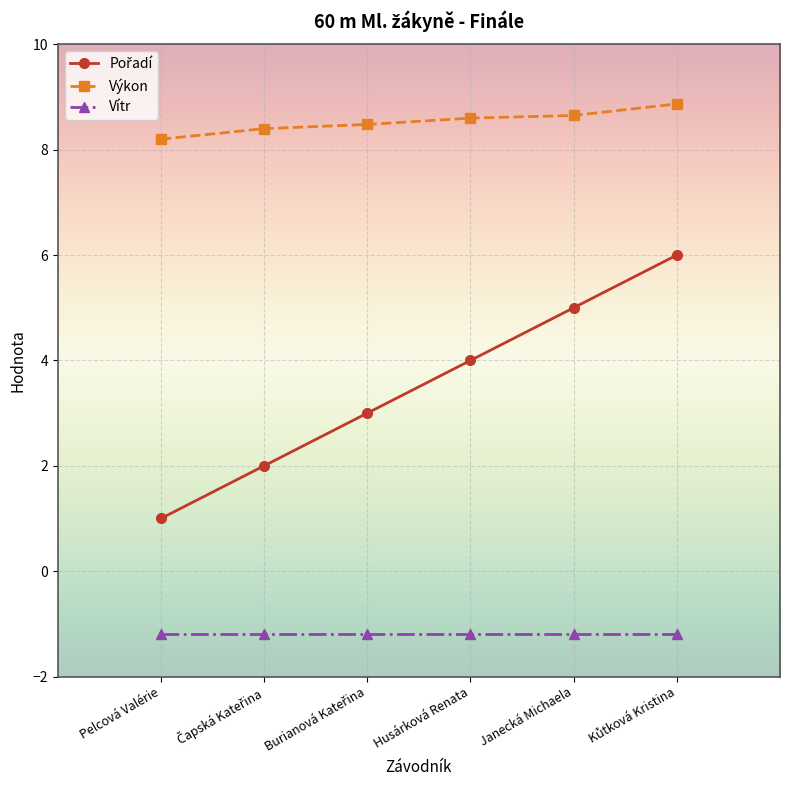

True or false: Výkon and Vítr intersect in this chart.

False